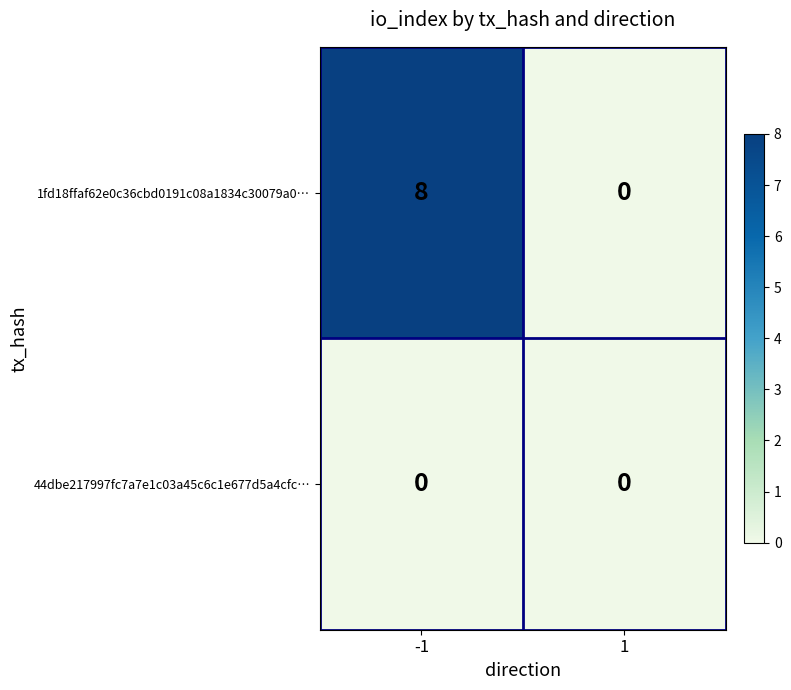

Which series changed the most between -1 and 1?

1fd18ffaf62e0c36cbd0191c08a1834c30079a0…